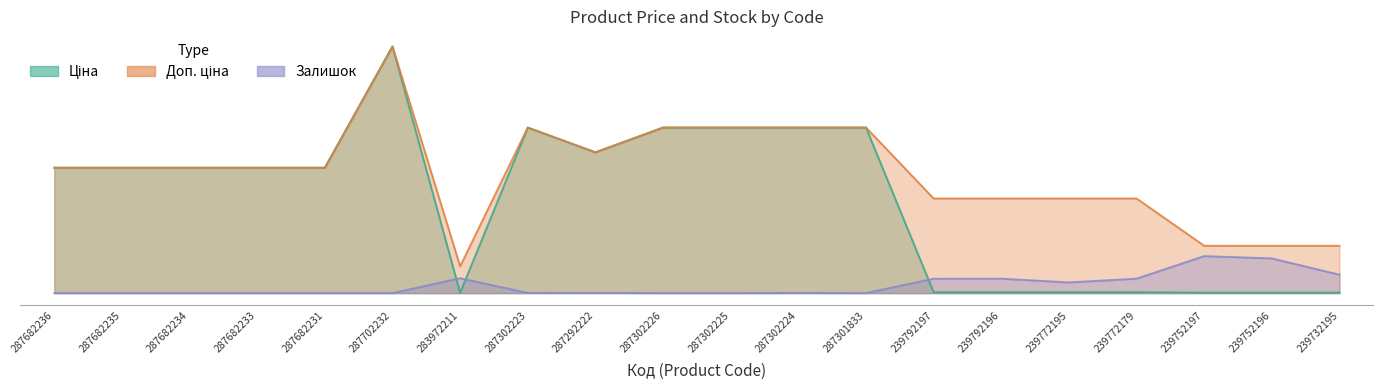

Rank the series by their average value, from highest to lowest.

Доп. ціна, Ціна, Залишок